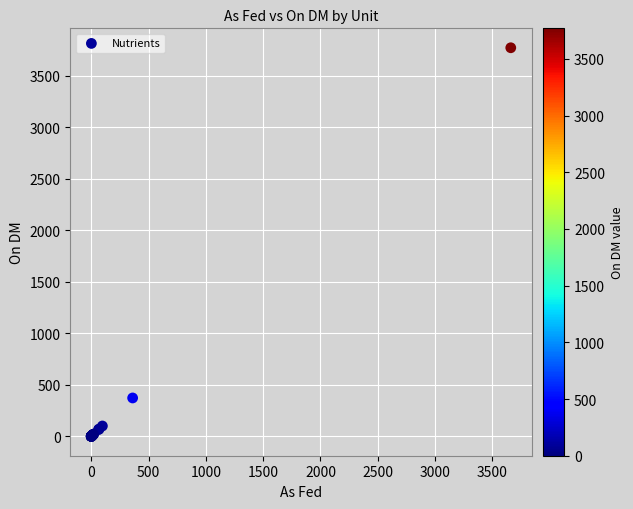

What Y value in the scatter plot is closest to 1885?

372.0